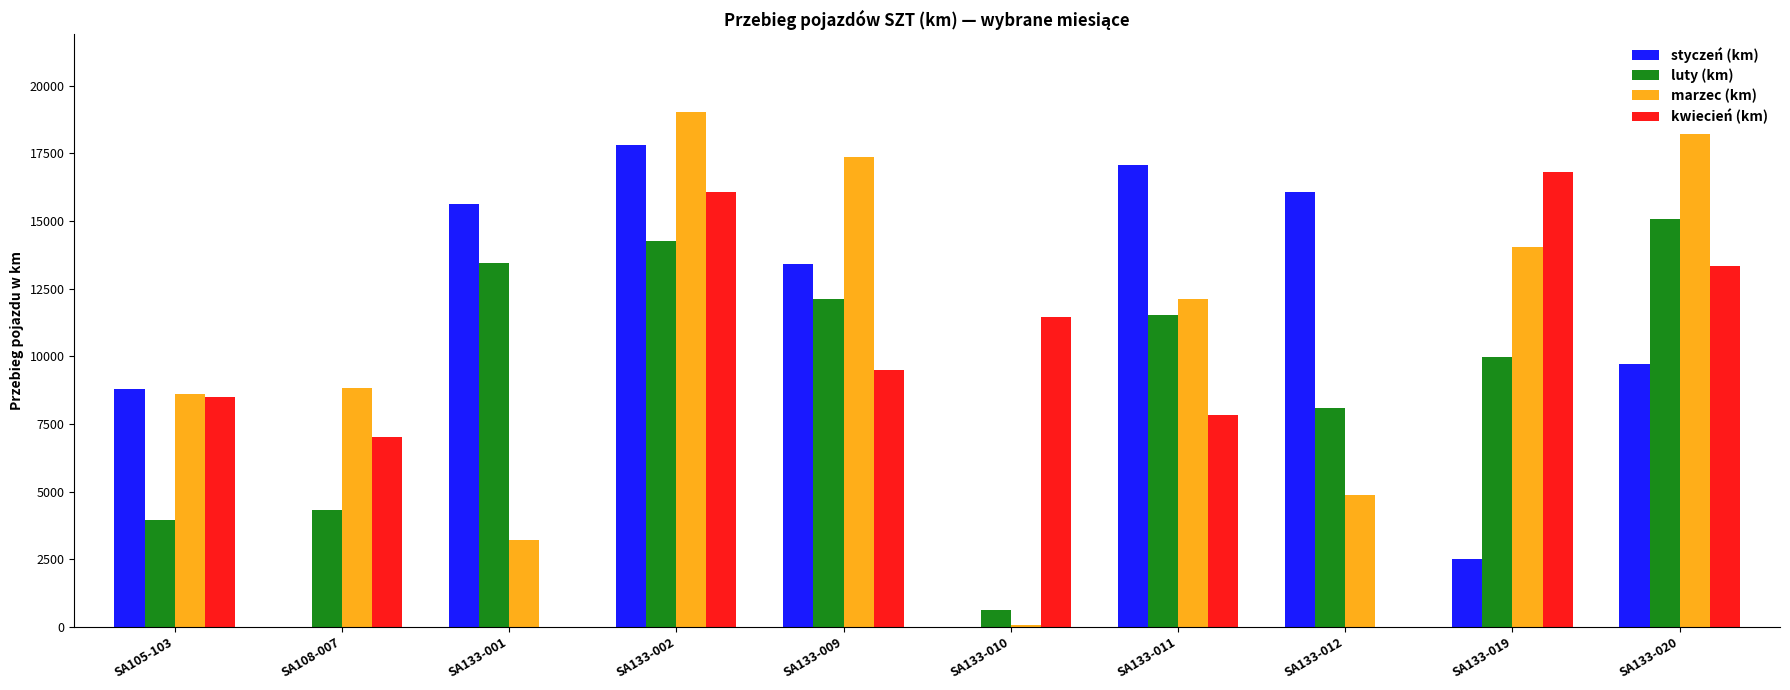

Does the chart contain stacked bars?

No